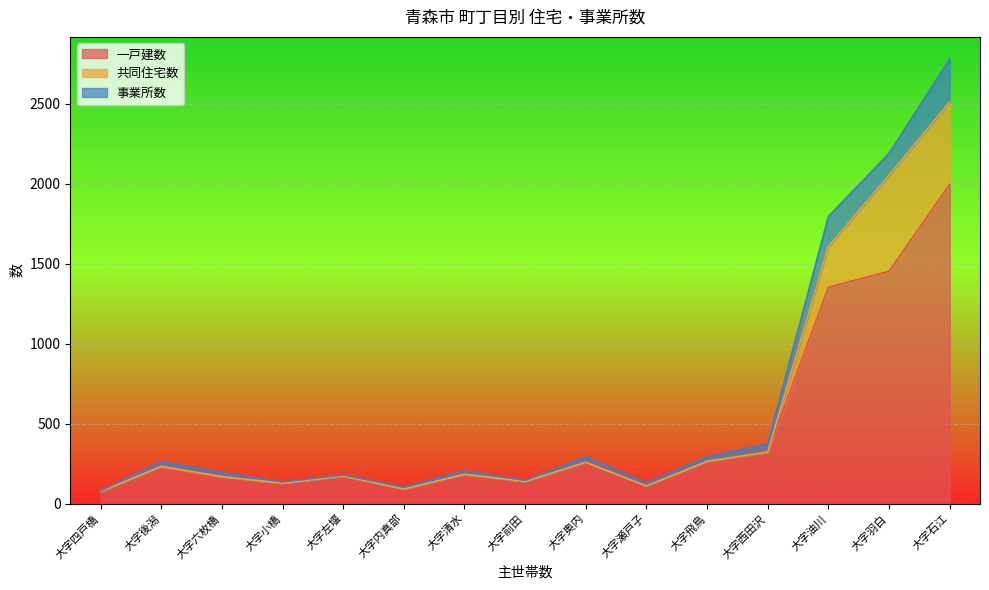

Between 大字清水 and 大字飛鳥, which is larger?

大字飛鳥